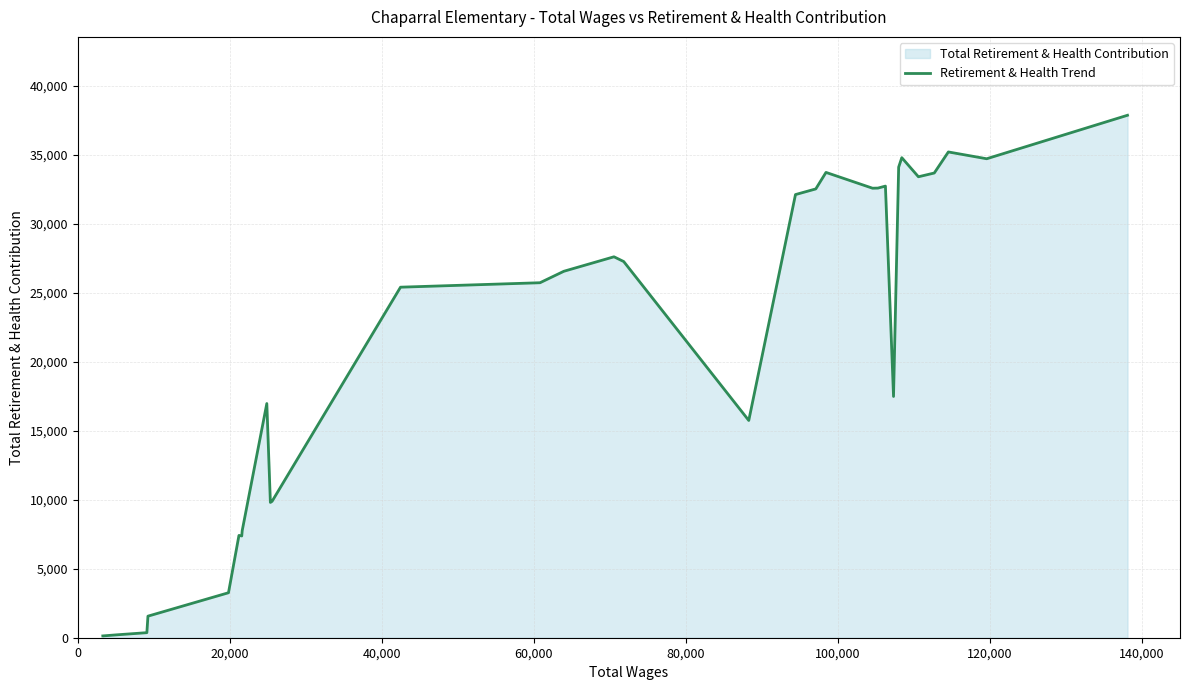

What is the difference between the maximum and minimum values?

37719